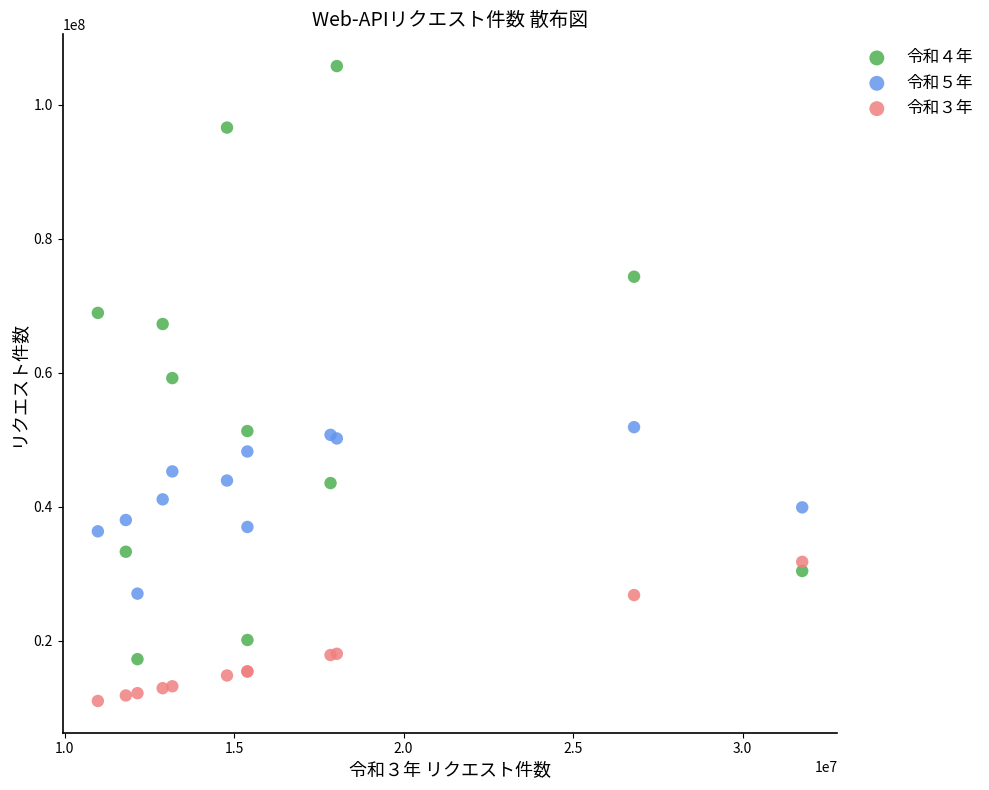

Which series reaches the minimum Y coordinate?

令和３年